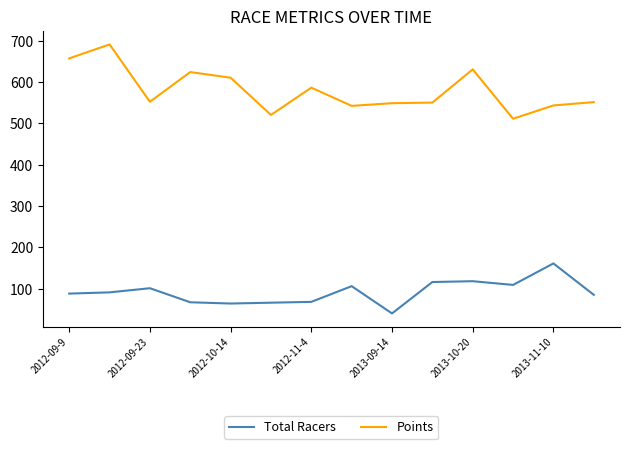

List the series in order of their peak value, lowest first.

Total Racers, Points